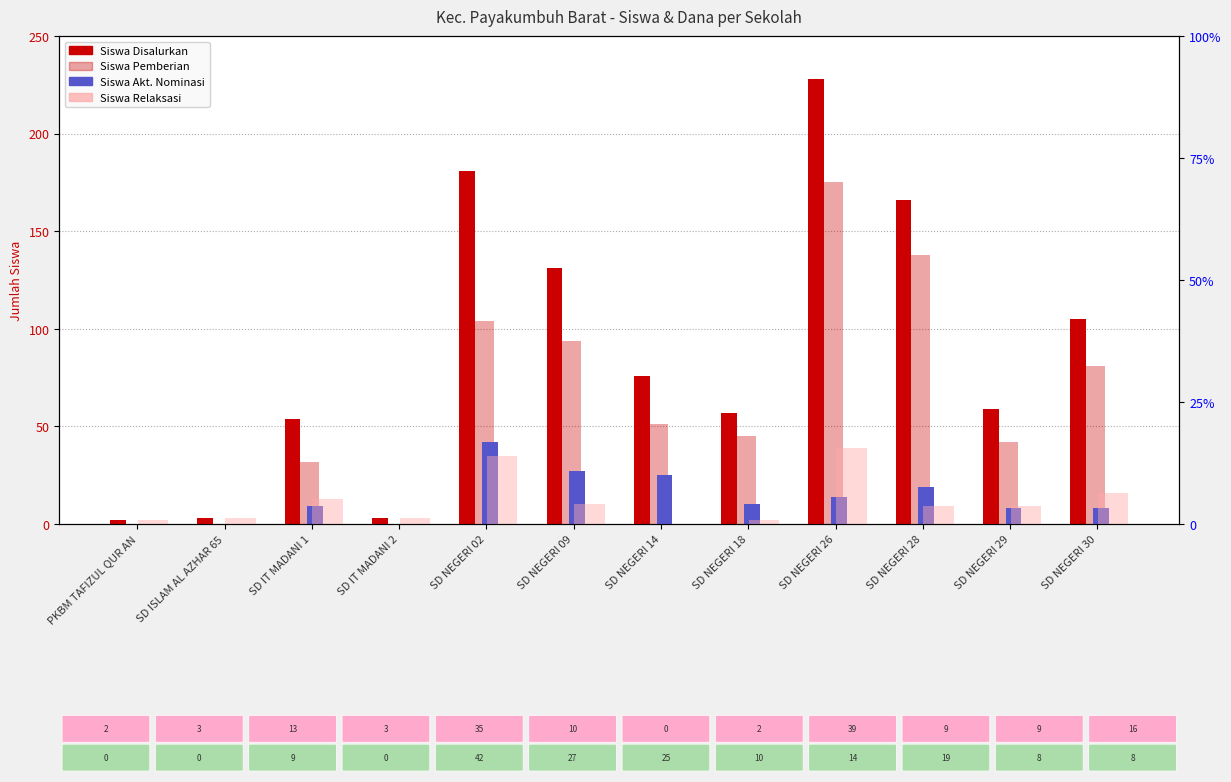

True or false: Siswa Pemberian has a value of 81 at SD NEGERI 30.

True